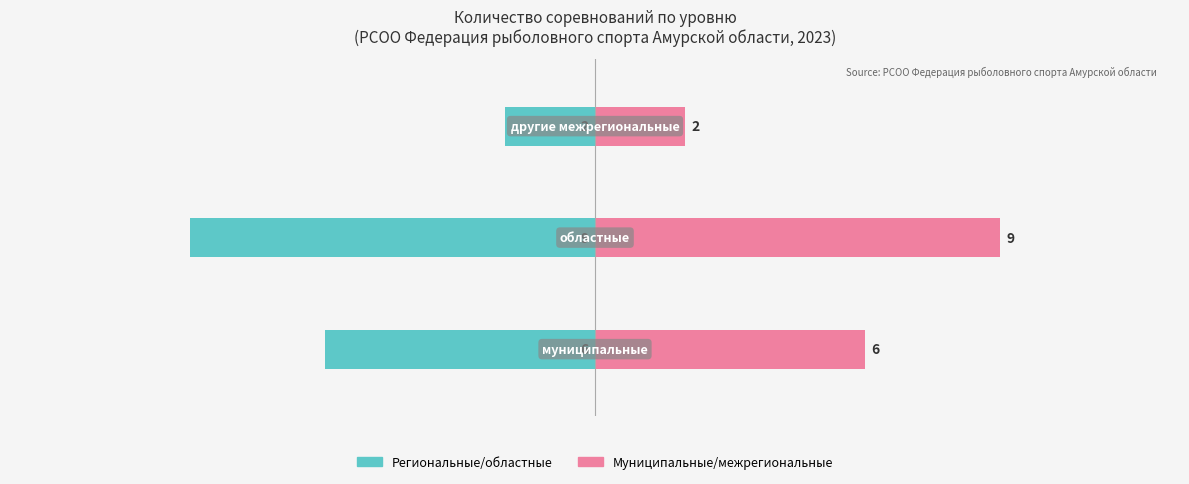

Does the chart contain stacked bars?

No